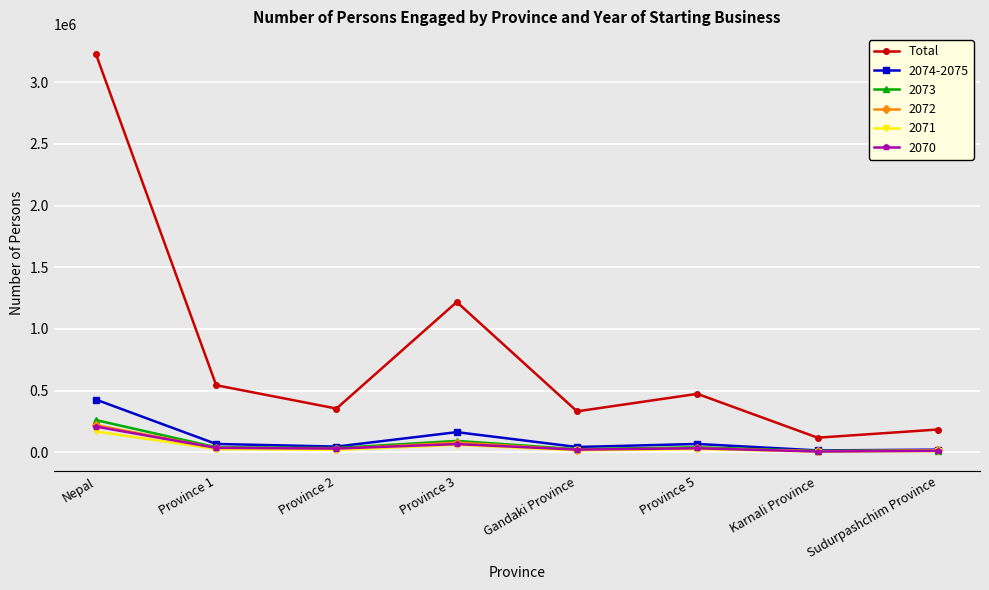

What position from the right is Province 5?

3